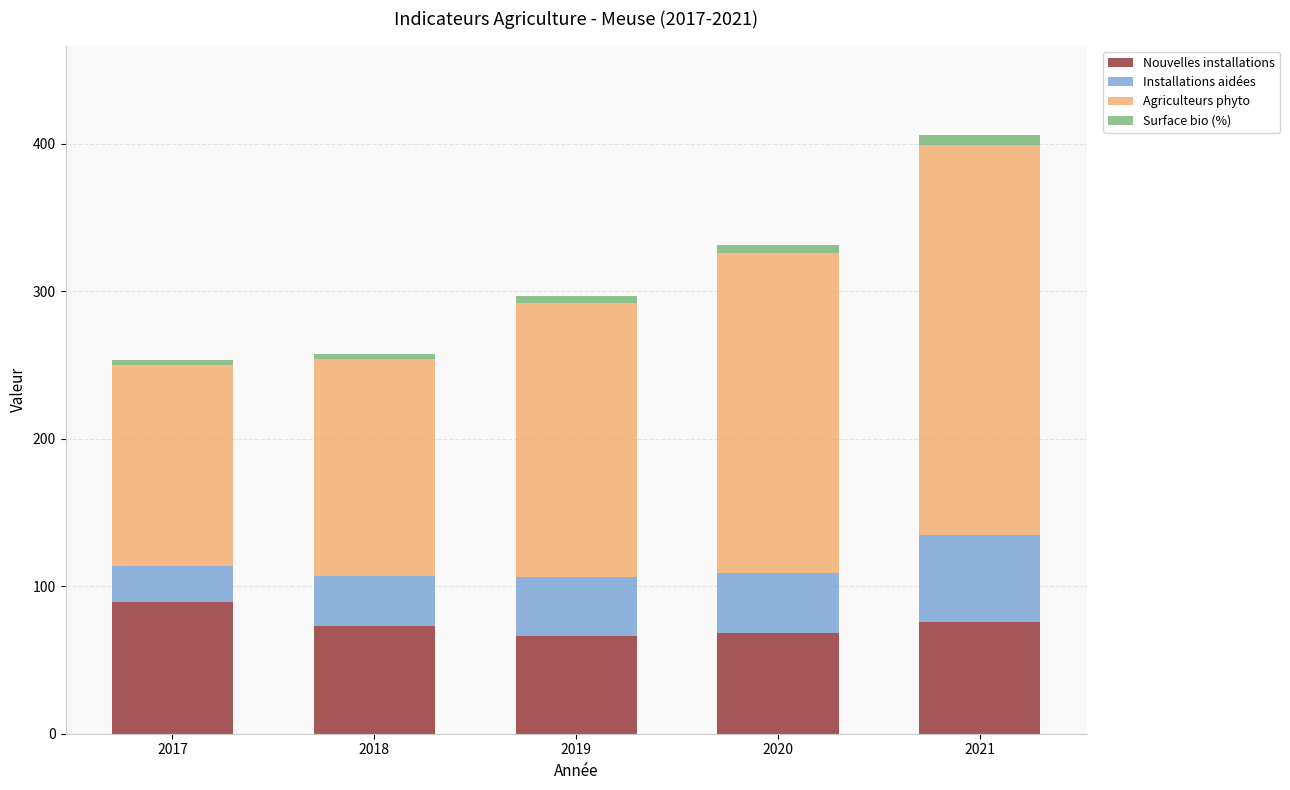

How many bars are there in total?

5